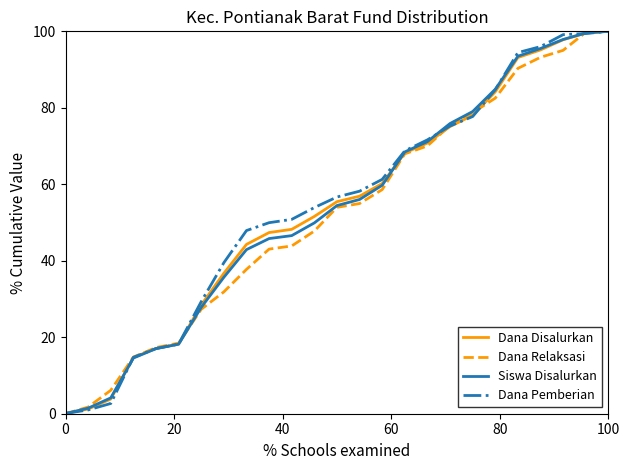

What is the maximum value for Dana Pemberian?

100.0